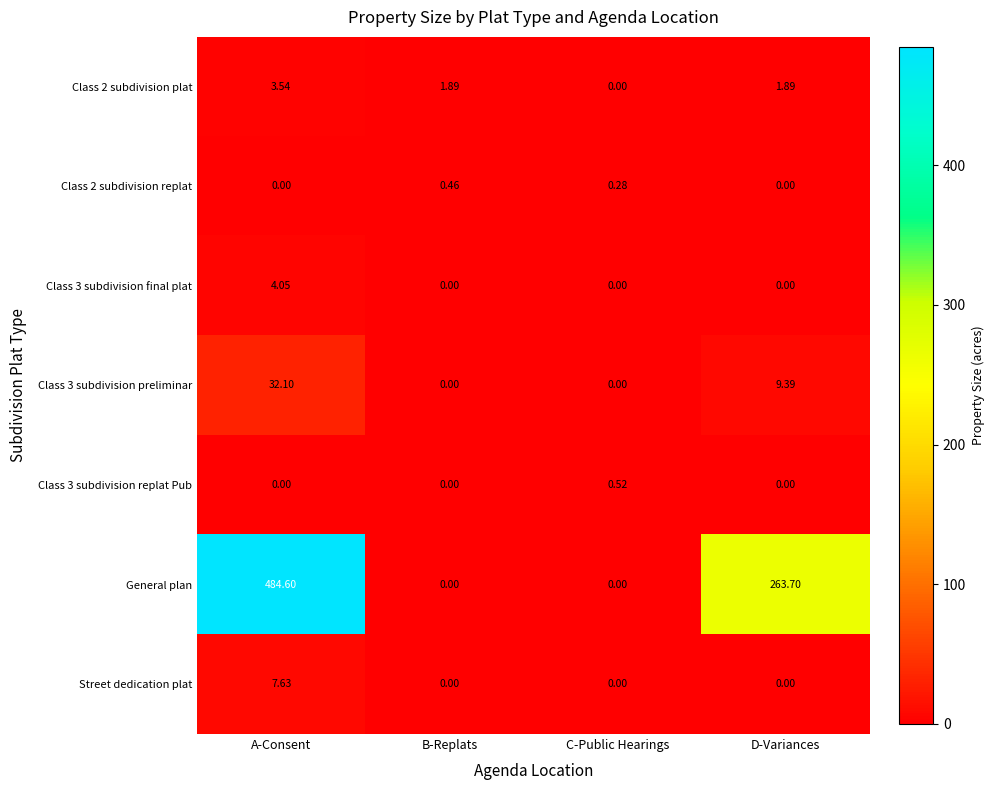

At which label does Class 2 subdivision replat reach its peak?

B-Replats